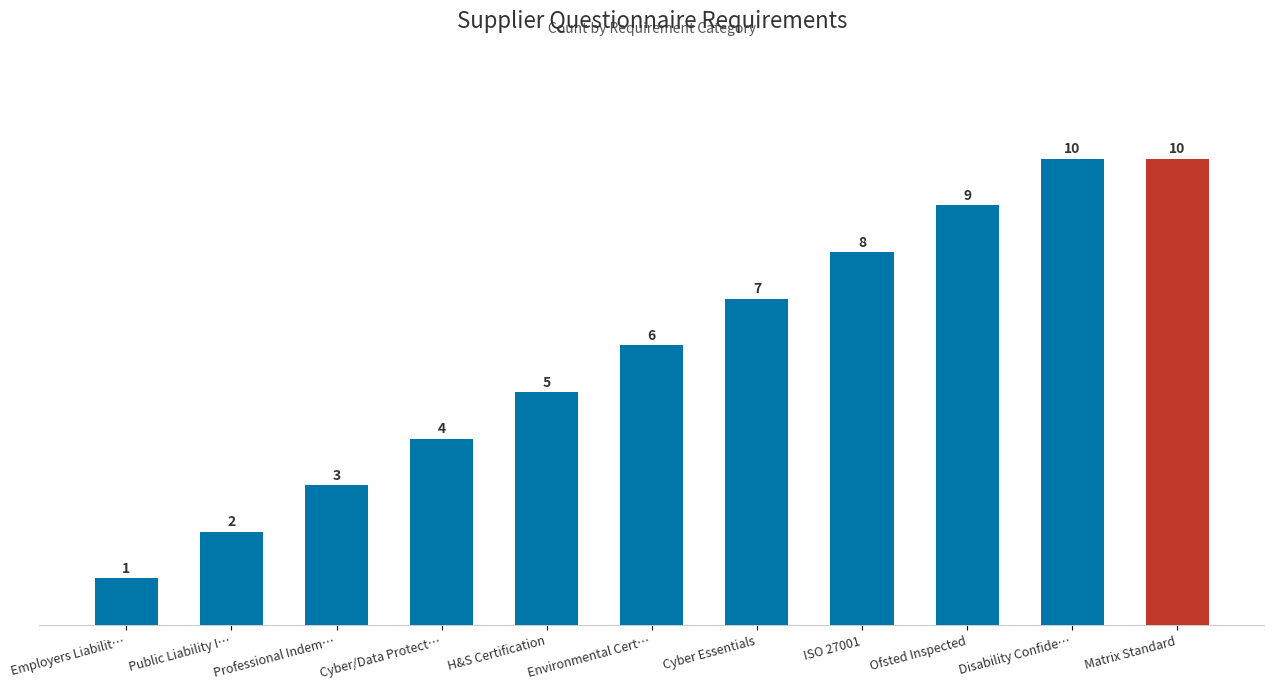

Which label corresponds to the smallest value in the chart?

Employers Liabilit…